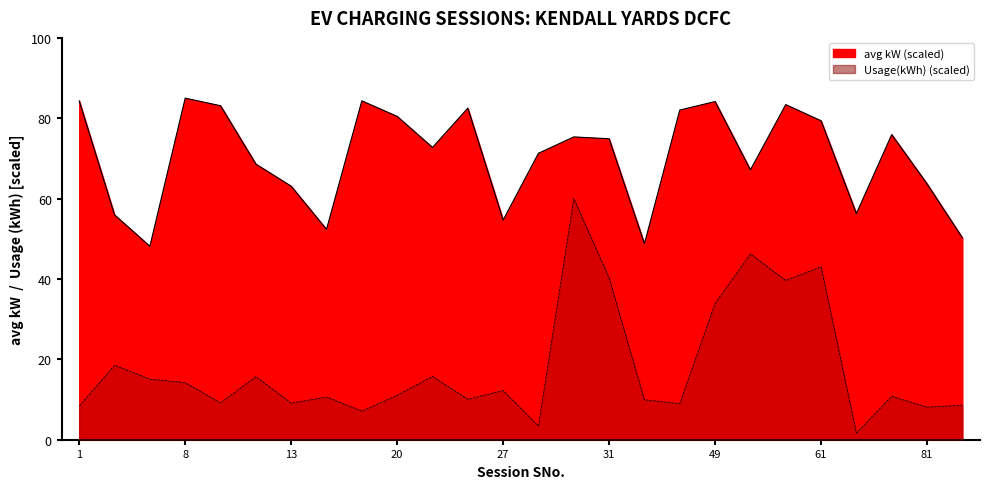

True or false: Usage(kWh) has a value of 10.1 at 26.

True